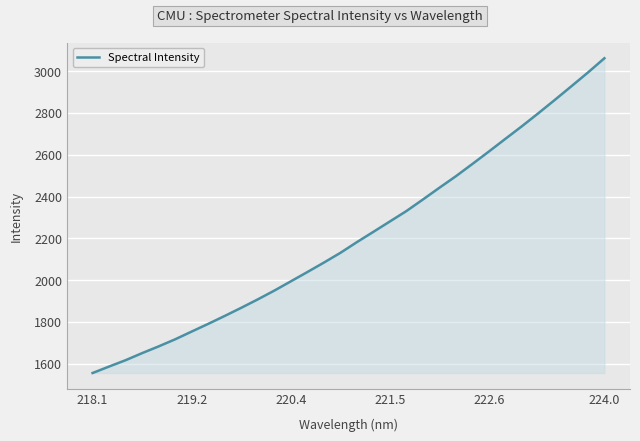

What is the maximum value shown in the chart?

3061.4